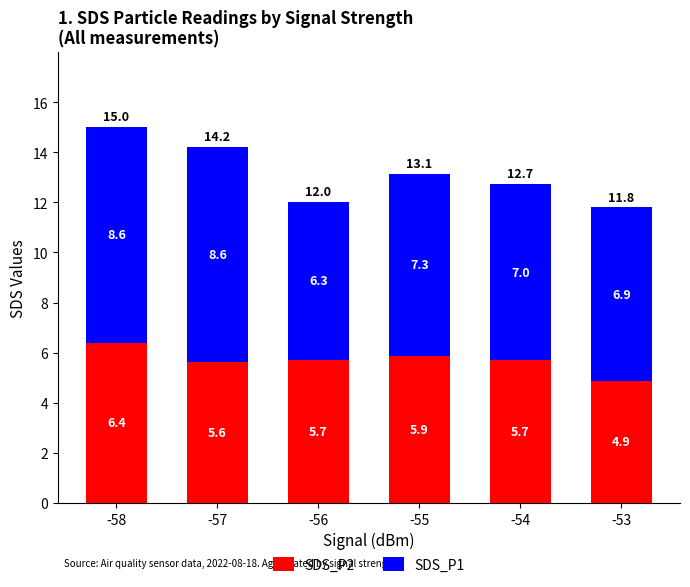

What is the highest value of the SDS_P2 series?

6.4